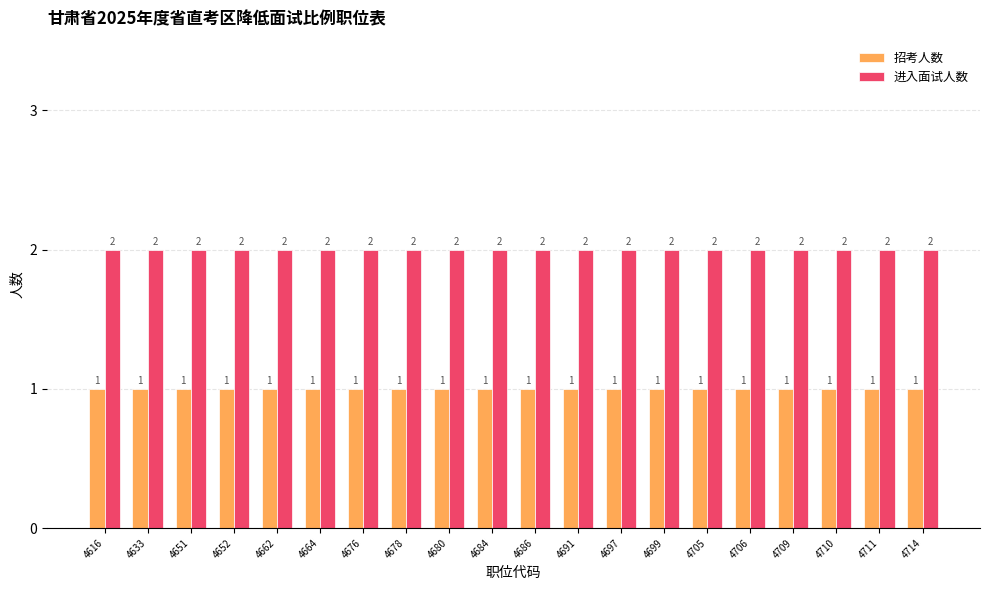

Rank the series by their maximum value, from highest to lowest.

进入面试人数, 招考人数